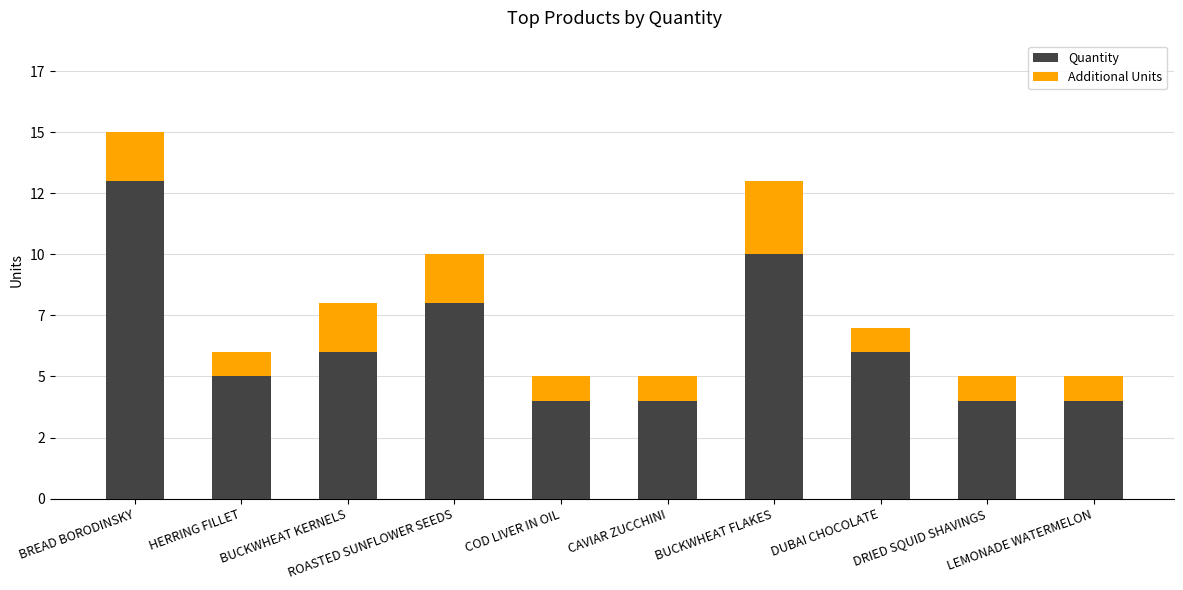

At which label is Quantity closest to 8?

ROASTED SUNFLOWER SEEDS